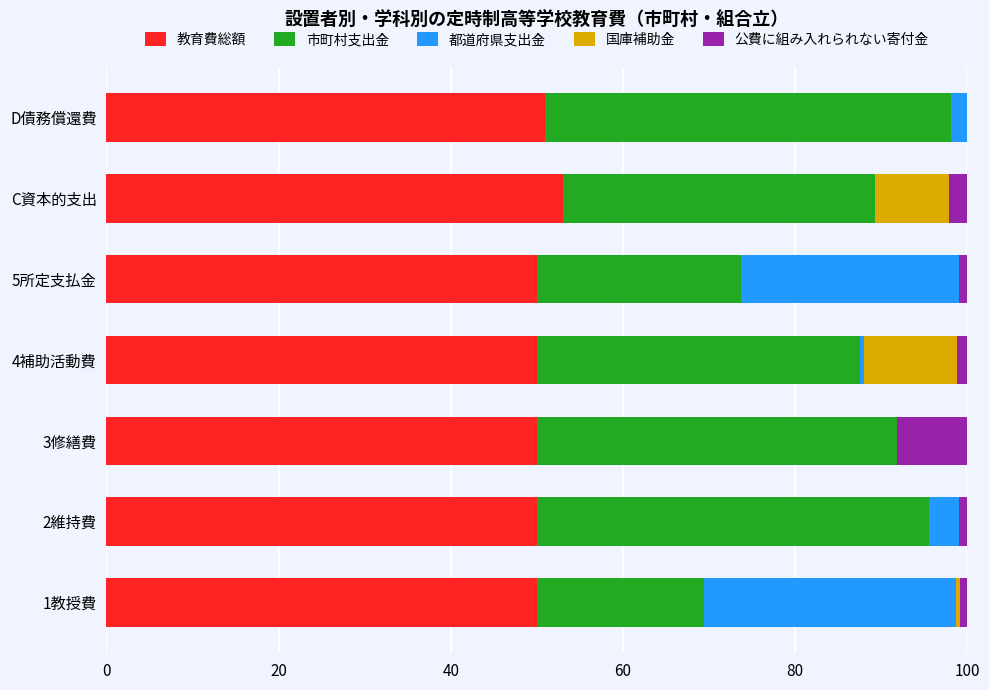

What is the maximum value for 教育費総額?

53.1